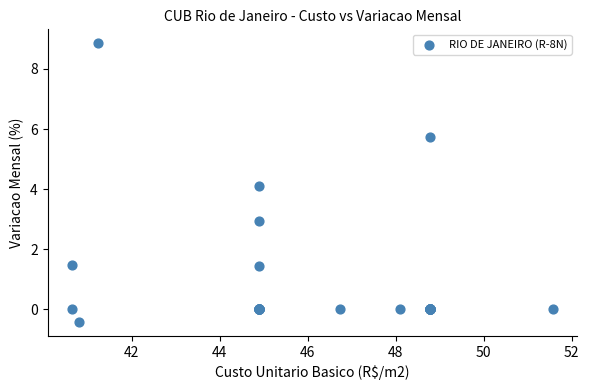

What Y value in the scatter plot is closest to 4?

4.1